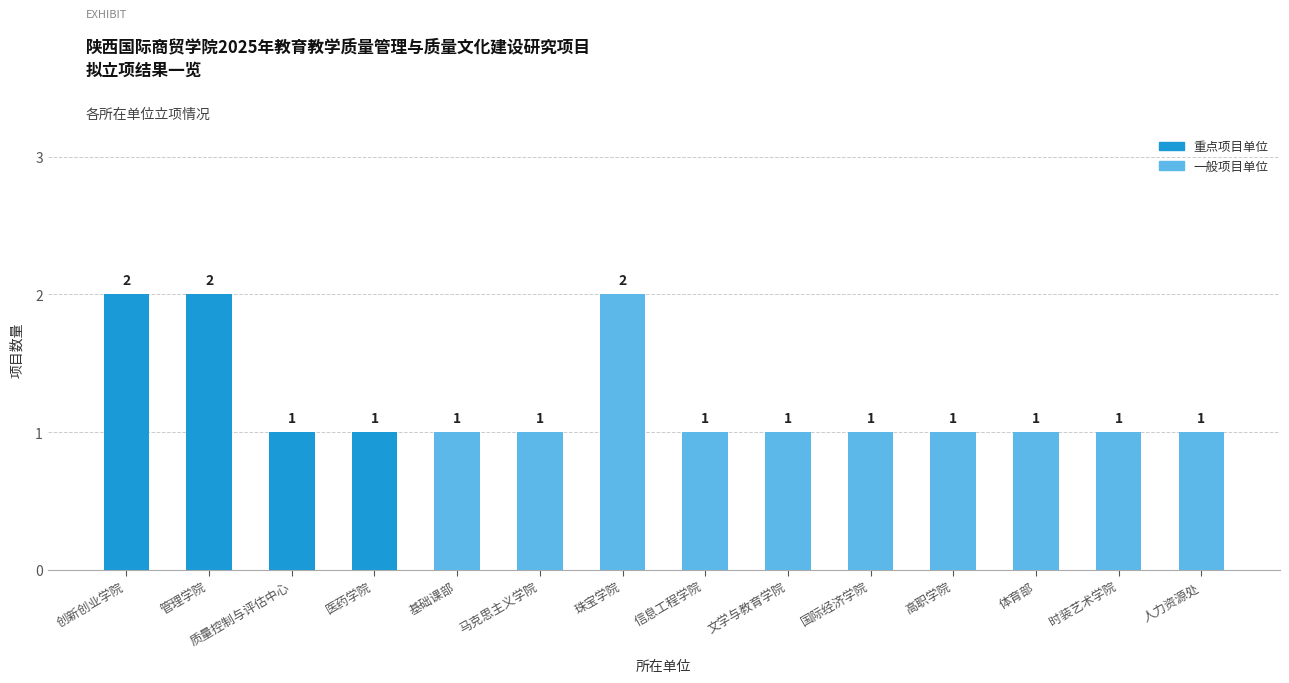

What position from the right is 高职学院?

4